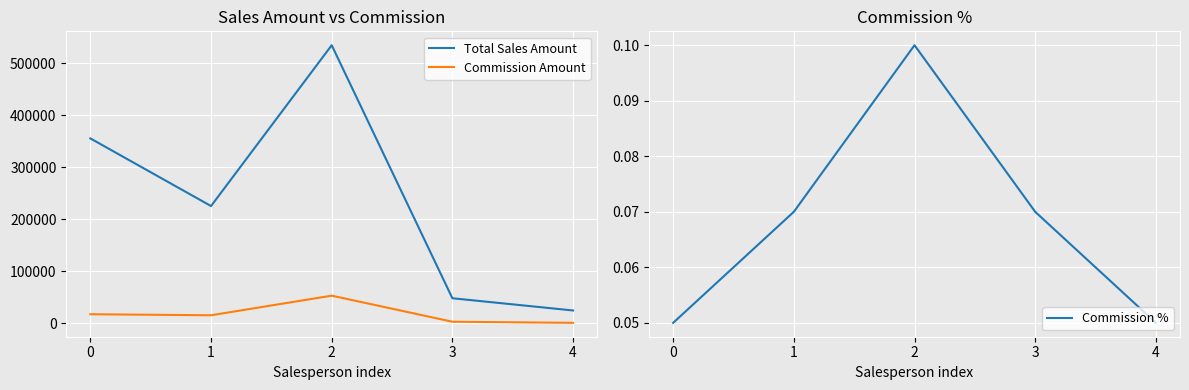

At which label does Commission Amount reach its peak?

2